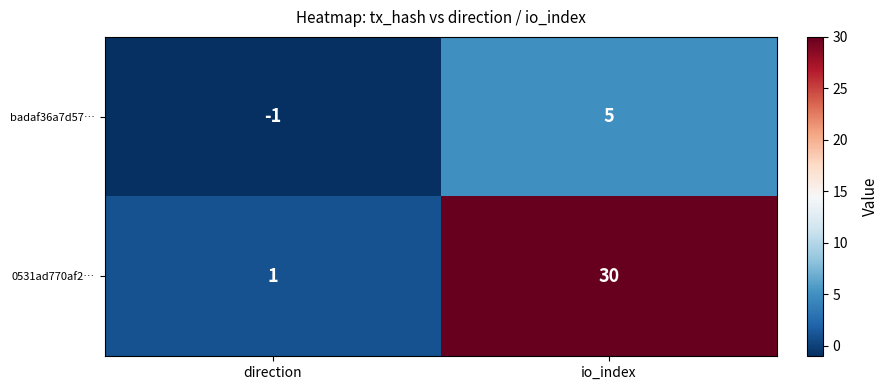

Which category has the highest value across all series?

io_index